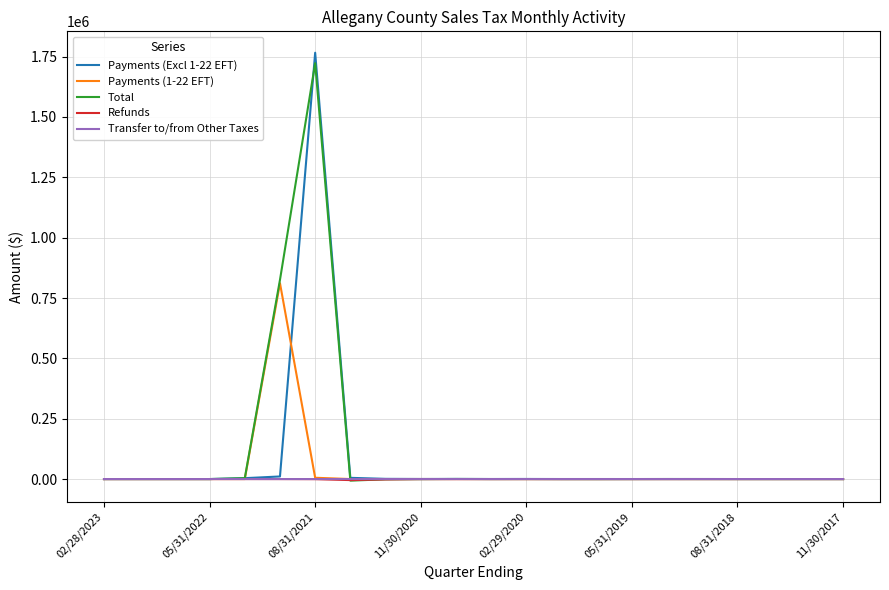

What is the smallest value displayed?

-6526.1